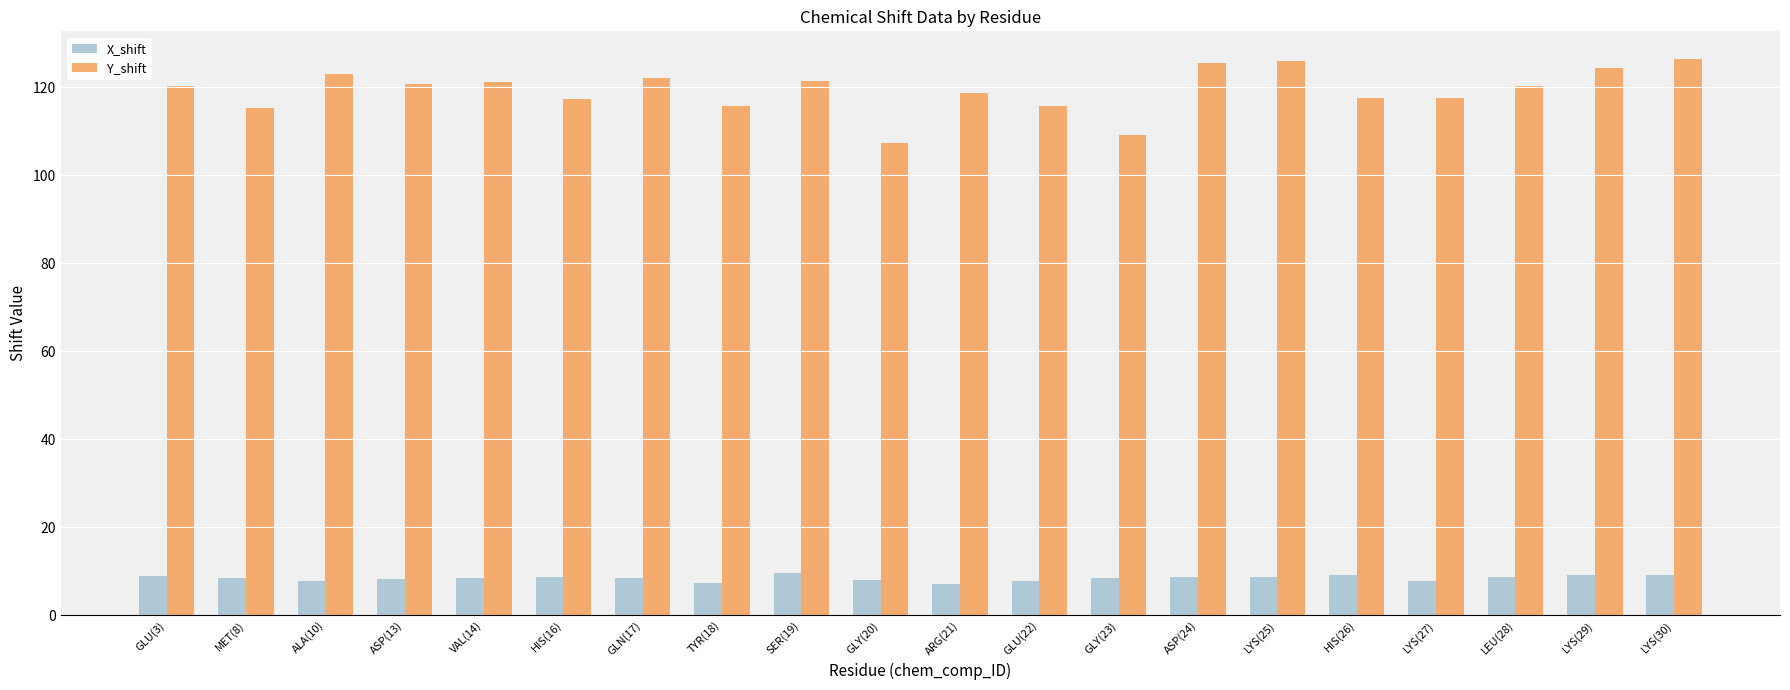

The value of Y_shift at LEU(28) is 182.8. True or false?

False